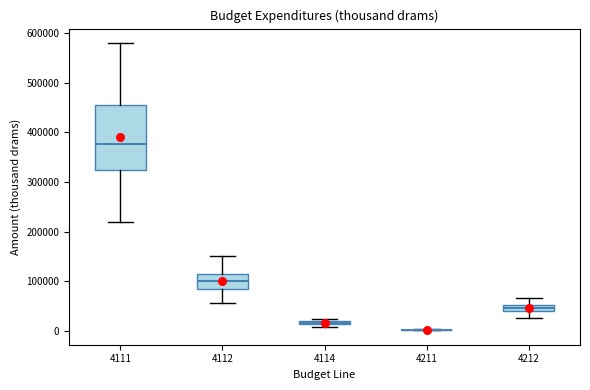

What Y value in the scatter plot is closest to 196364?

101437.6